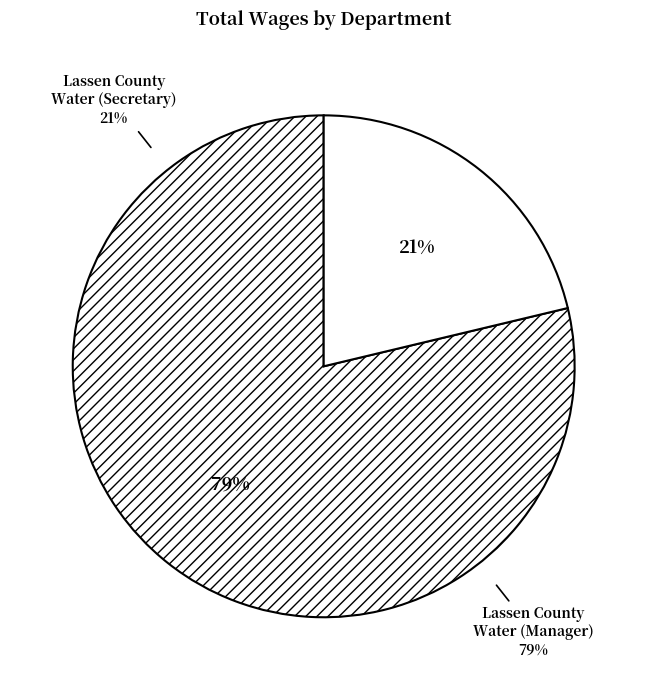

Which slice is the largest?

Lassen County Water (Manager)